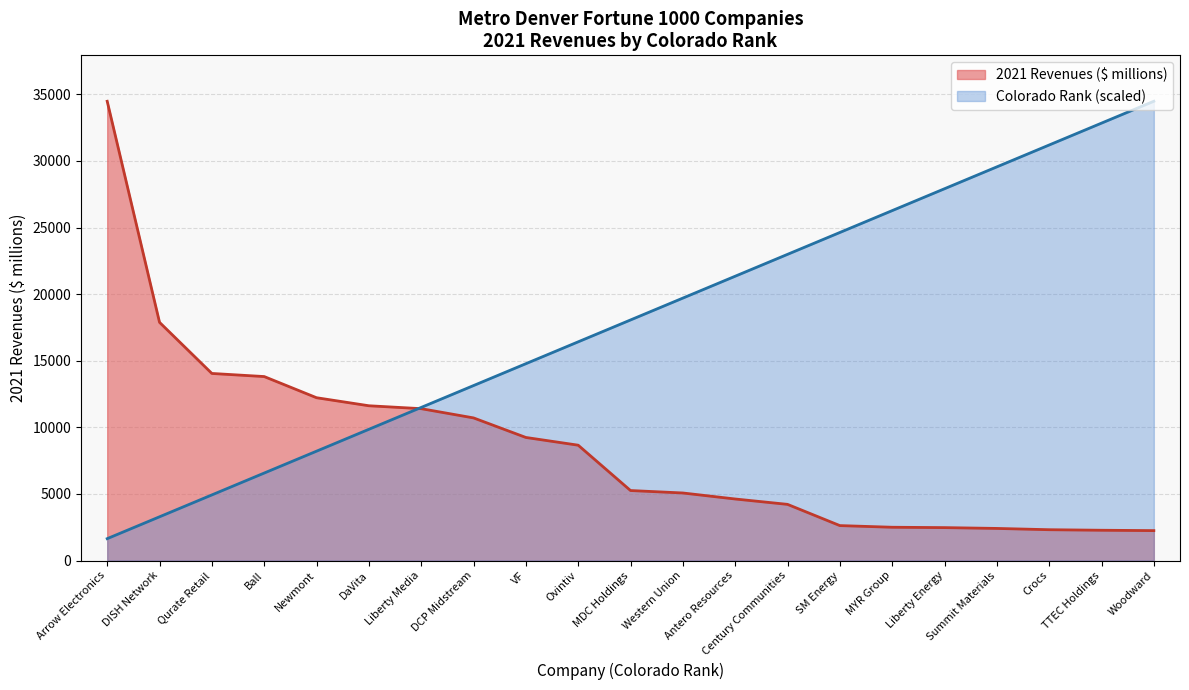

At which label does Colorado Rank reach its peak?

Woodward